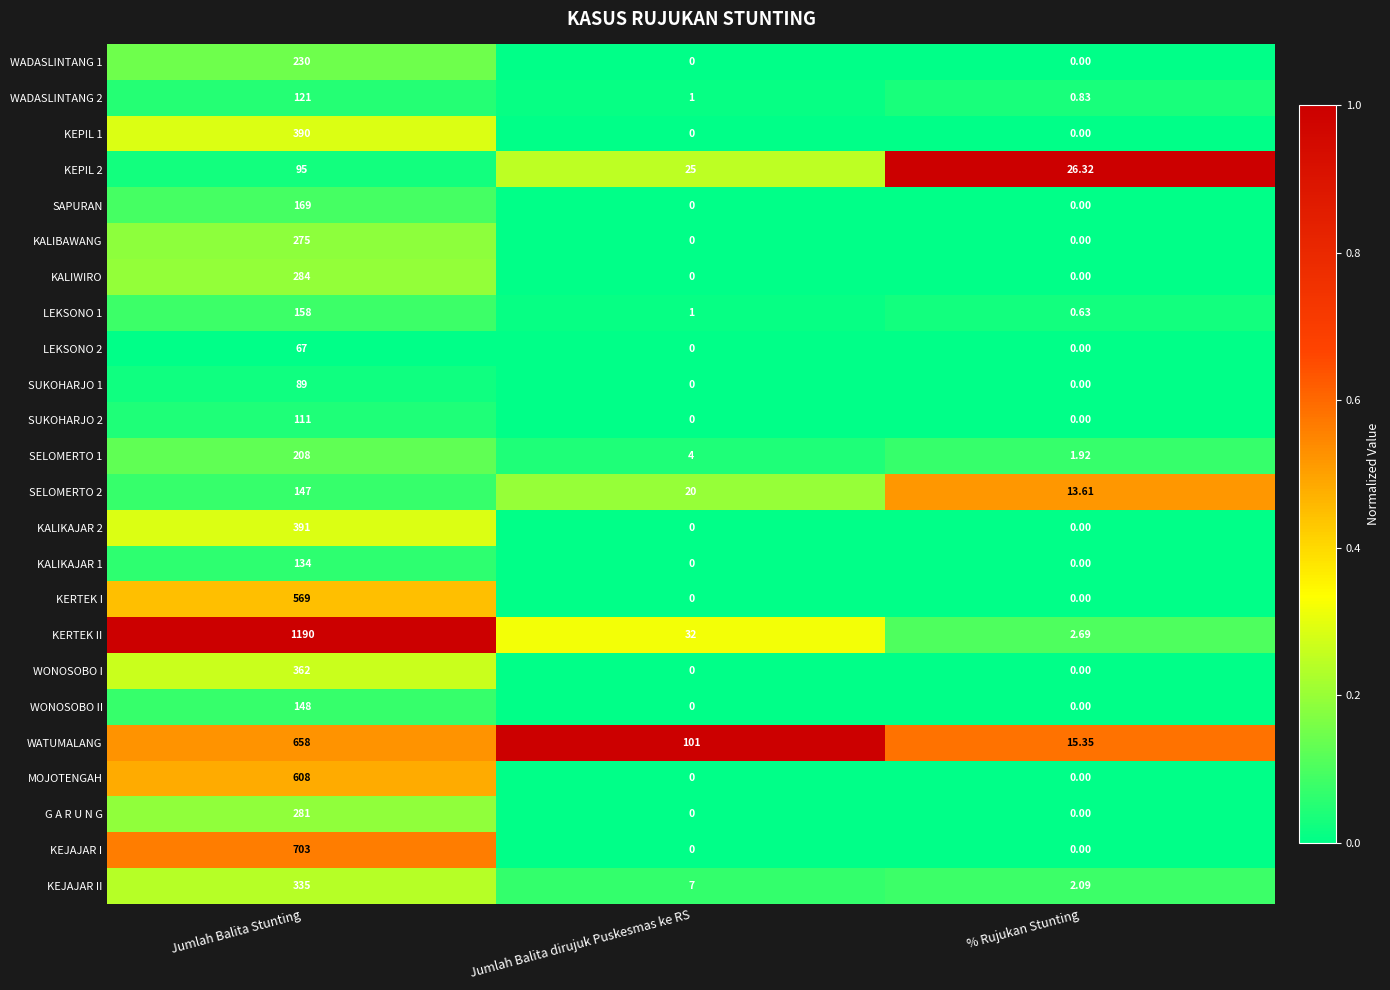

At which label does KEJAJAR II first exceed 7?

Jumlah Balita Stunting